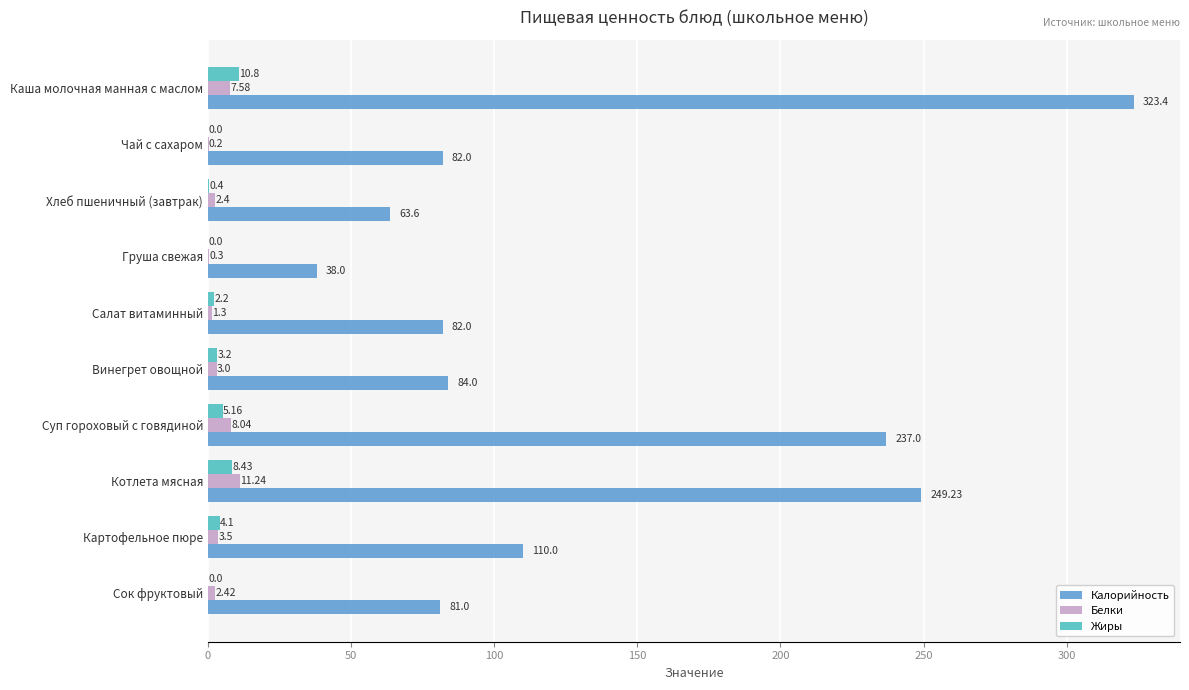

Is the value of Жиры at Груша свежая greater than the value of Калорийность at Каша молочная манная с маслом?

No